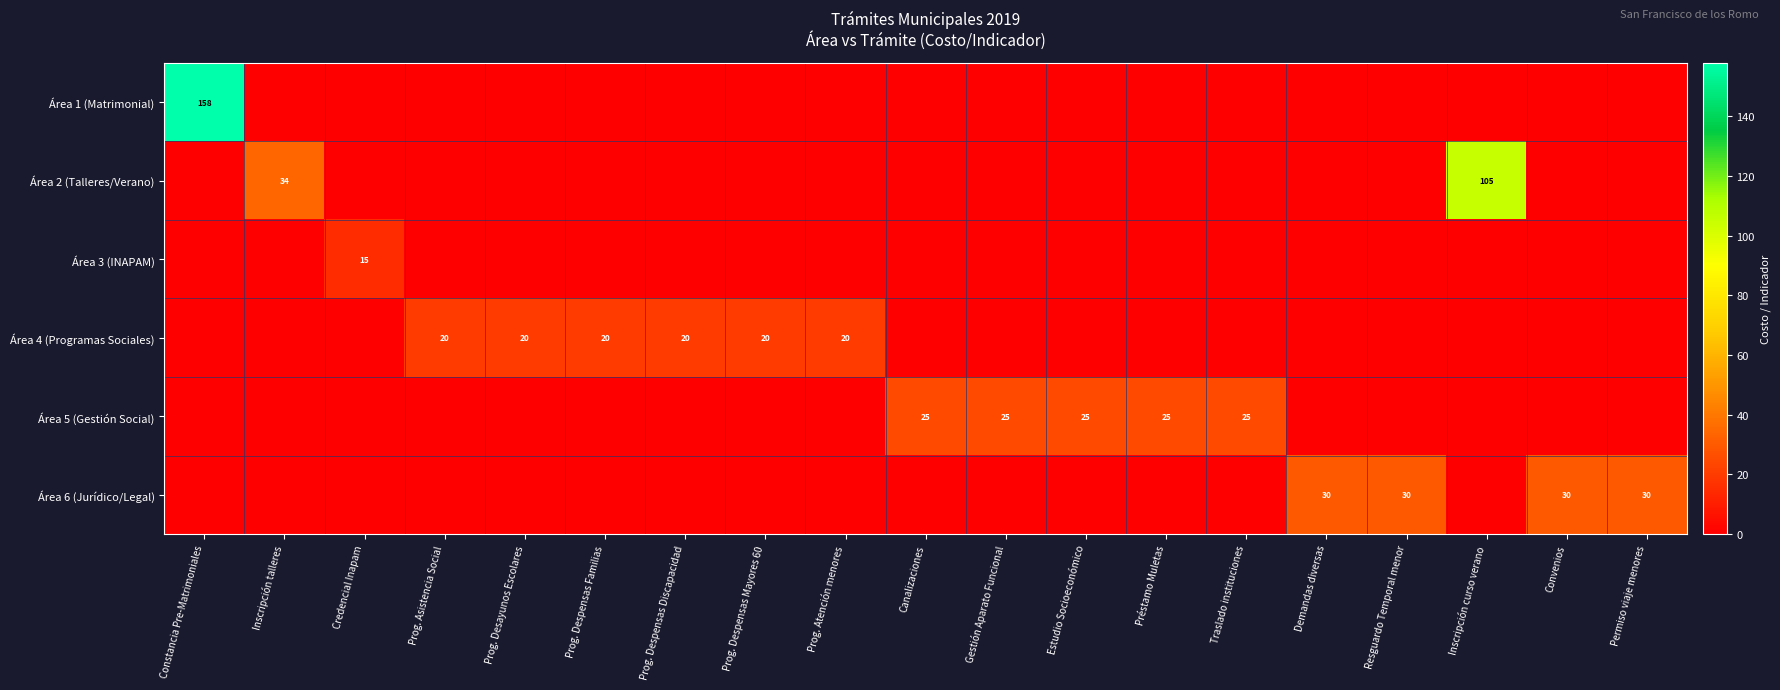

Is the value of Área 2 (Talleres/Verano) at Inscripción curso verano greater than the value of Área 5 (Gestión Social) at Canalizaciones?

Yes